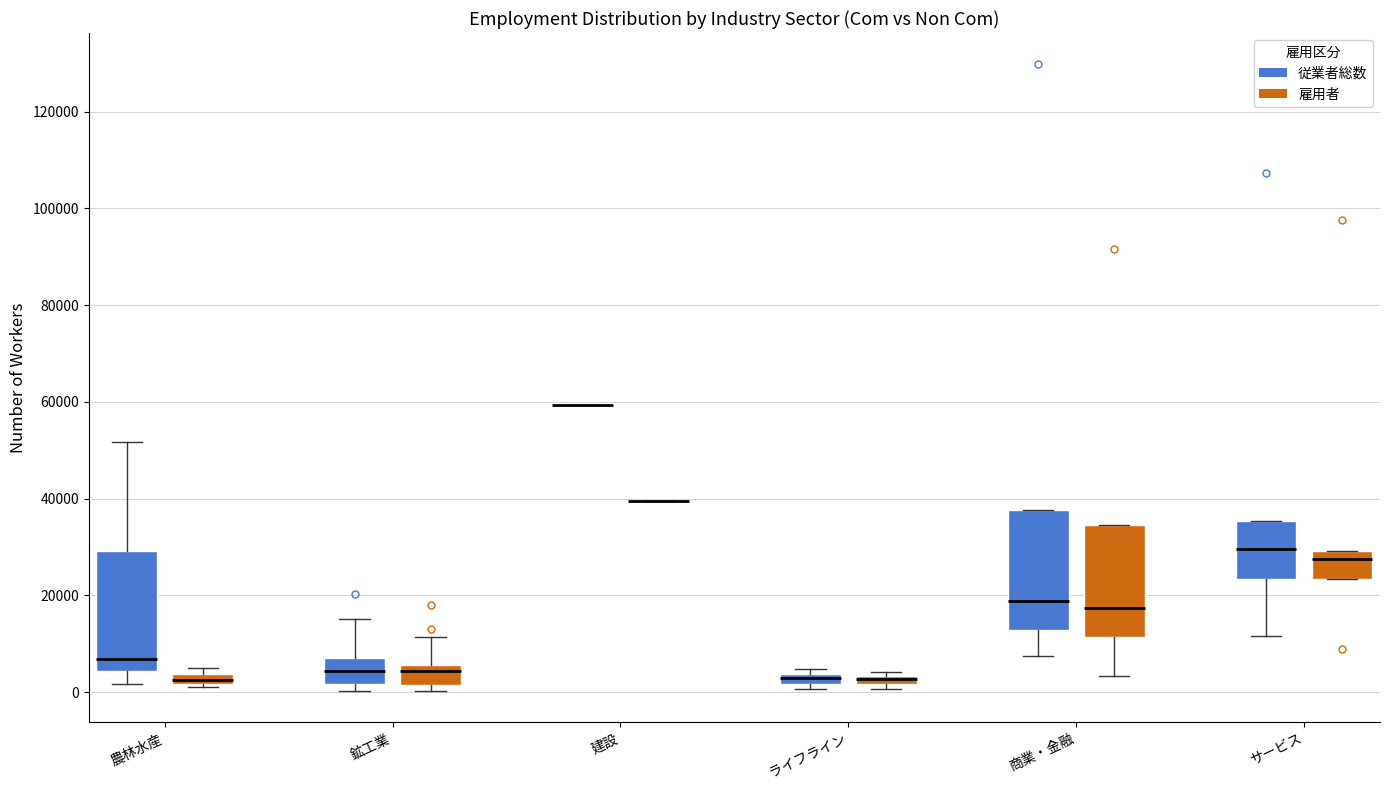

Where does the upper whisker of the box for 鉱工業 (従業者総数) end on the y-axis? The values are not printed on the chart, so give them approximately, as read against the axis.

16000